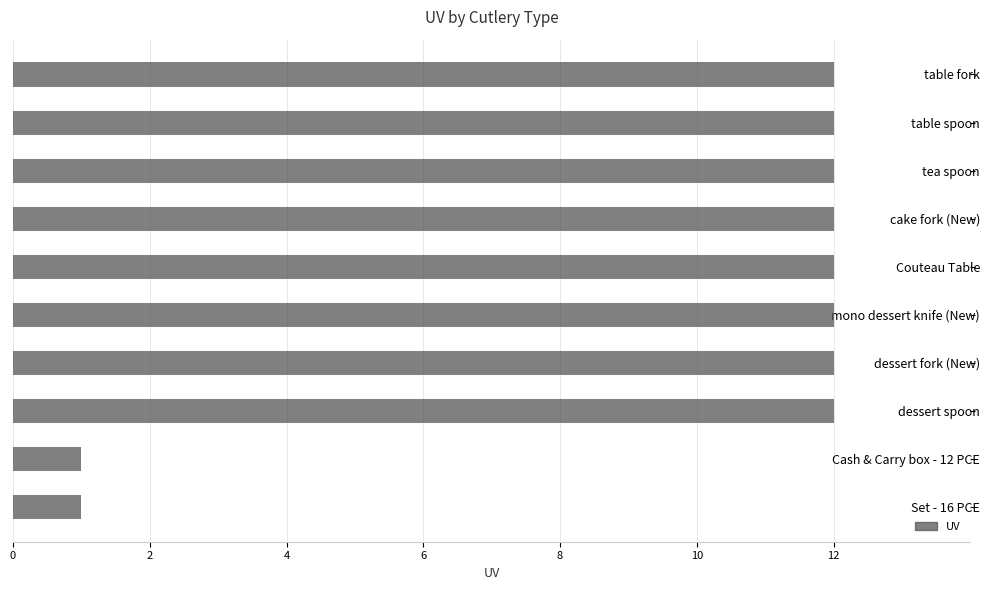

What is the difference between the second highest and minimum values?

11